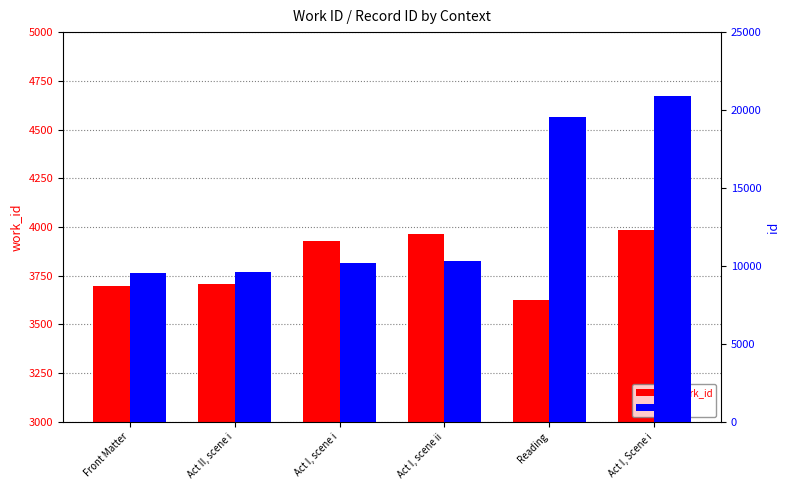

Reading right to left, extract all data points from this chart.

work_id: 3983	3626	3964	3930	3708	3695
id: 20933	19548	10298	10208	9600	9568